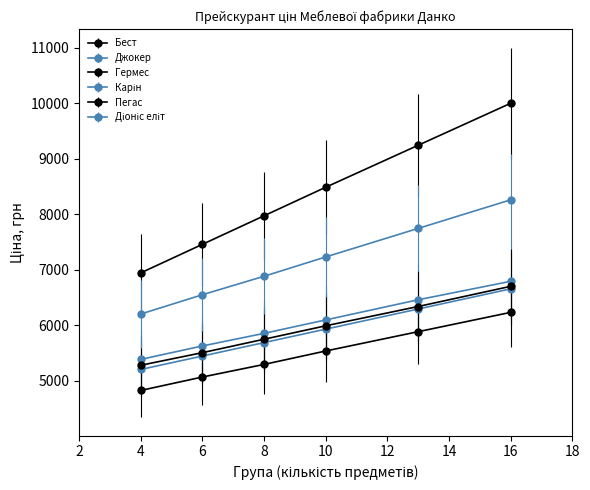

How many lines are shown in the chart?

6